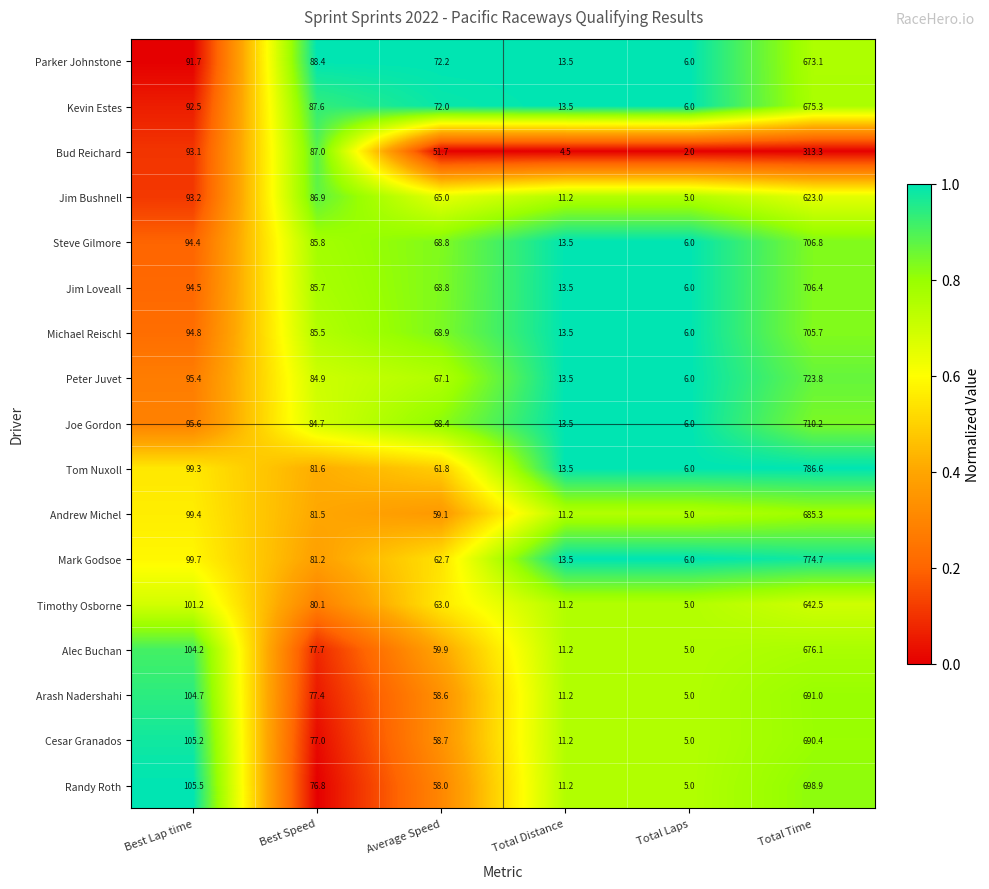

The value of Peter Juvet at Total Distance is 13.5. True or false?

True